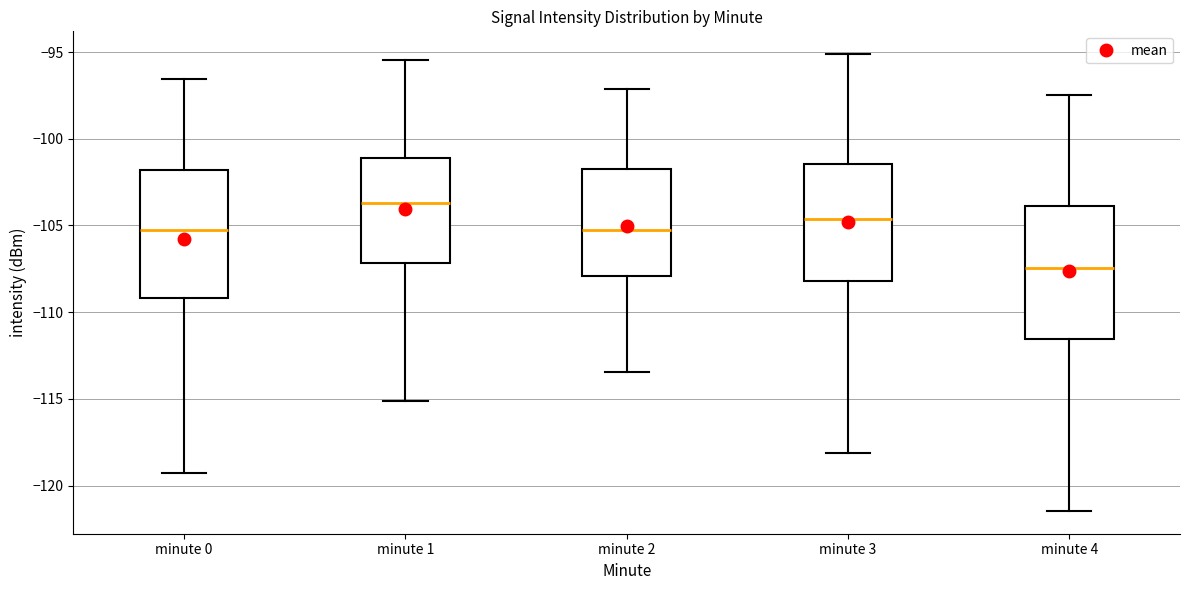

Reading left to right, transcribe this box plot: for each box, give where its median line is, the range the box spans, and where its two whiskers end, as read against the y-axis. The values are not printed on the chart, so give them approximately, as read against the axis.

minute 0: median -105.5, box -109.0 to -102.0, whiskers -119.5 to -96.5
minute 1: median -103.5, box -107.0 to -101.0, whiskers -115.0 to -95.5
minute 2: median -105.0, box -108.0 to -102.0, whiskers -113.5 to -97.0
minute 3: median -104.5, box -108.0 to -101.5, whiskers -118.0 to -95.0
minute 4: median -107.5, box -111.5 to -104.0, whiskers -121.5 to -97.5